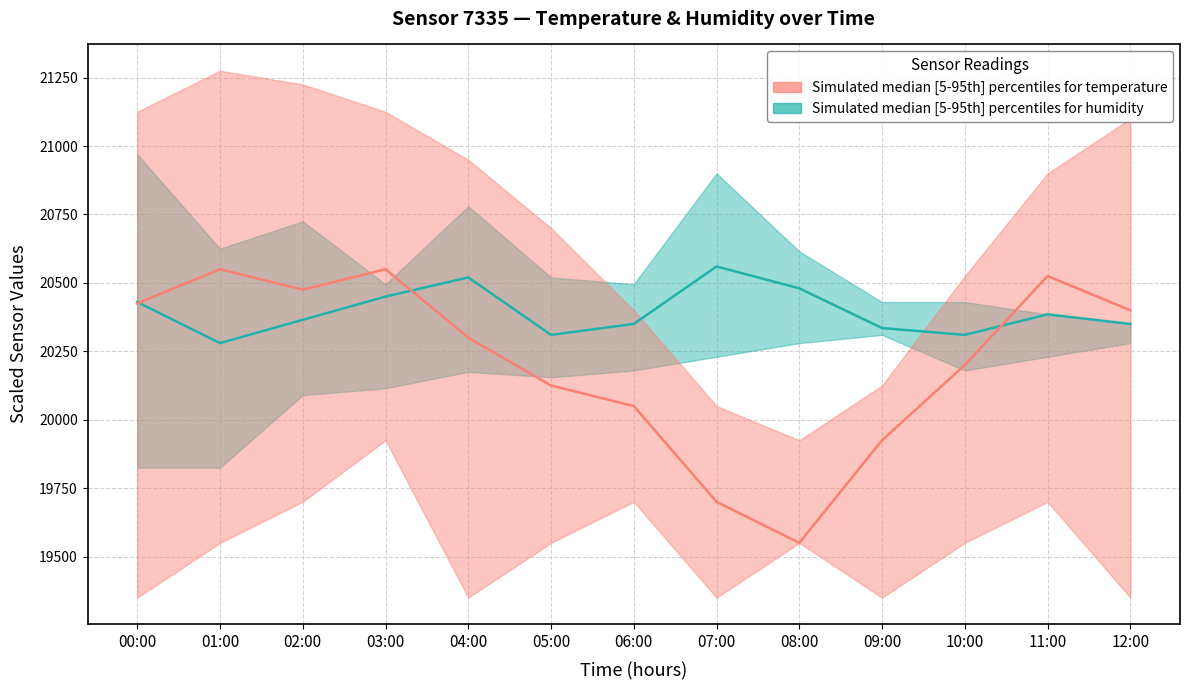

Rank the series by their maximum value, from highest to lowest.

Humidity median, Temperature median